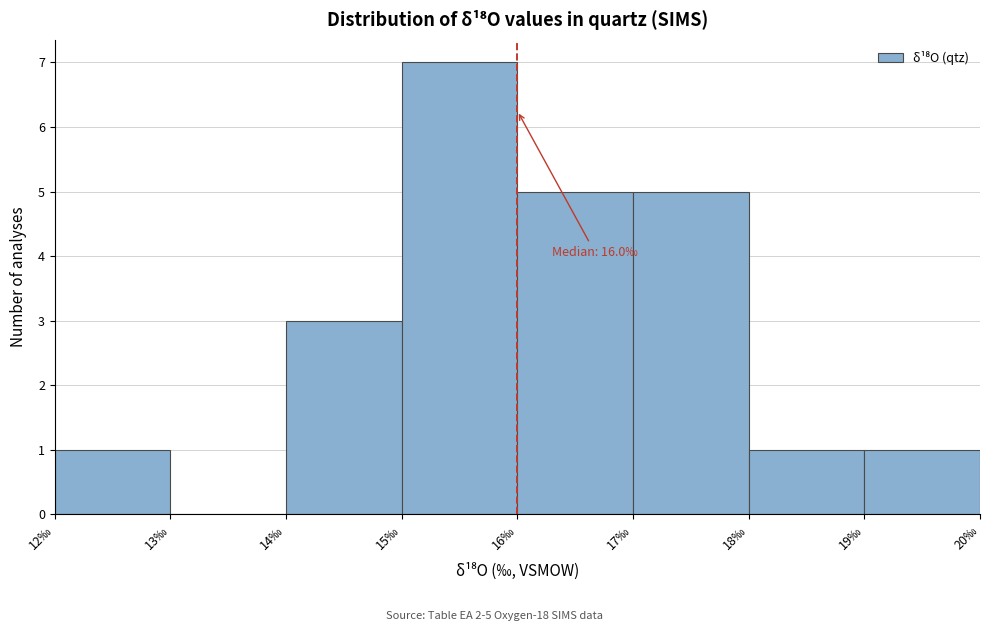

Over which range of the x-axis is the bar tallest?

15 to 16